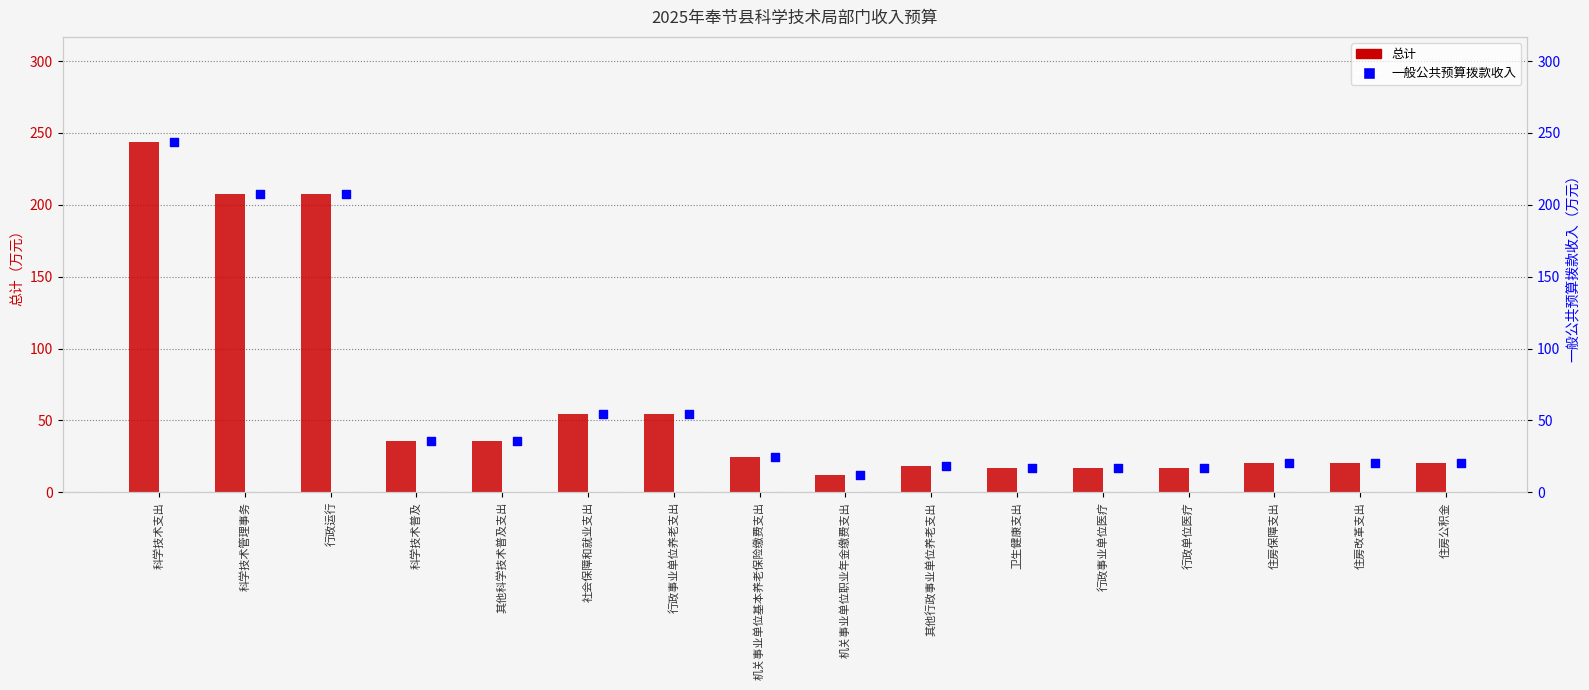

Which series reaches the minimum Y coordinate?

总计